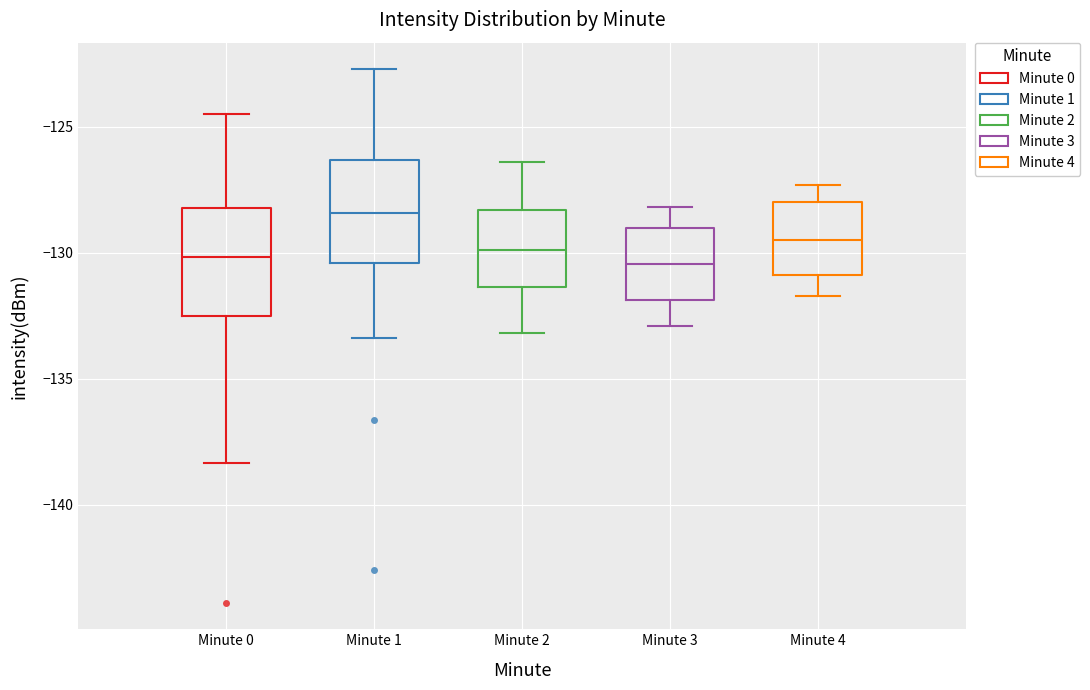

Reading left to right, read every box against the y-axis: the position of its median line, the range the box covers, and the ends of its whiskers. The values are not printed on the chart, so give them approximately, as read against the axis.

Minute 0: median -130.0, box -132.5 to -128.0, whiskers -138.5 to -124.5
Minute 1: median -128.5, box -130.5 to -126.5, whiskers -133.5 to -122.5
Minute 2: median -130.0, box -131.5 to -128.5, whiskers -133.0 to -126.5
Minute 3: median -130.5, box -132.0 to -129.0, whiskers -133.0 to -128.0
Minute 4: median -129.5, box -131.0 to -128.0, whiskers -131.5 to -127.5